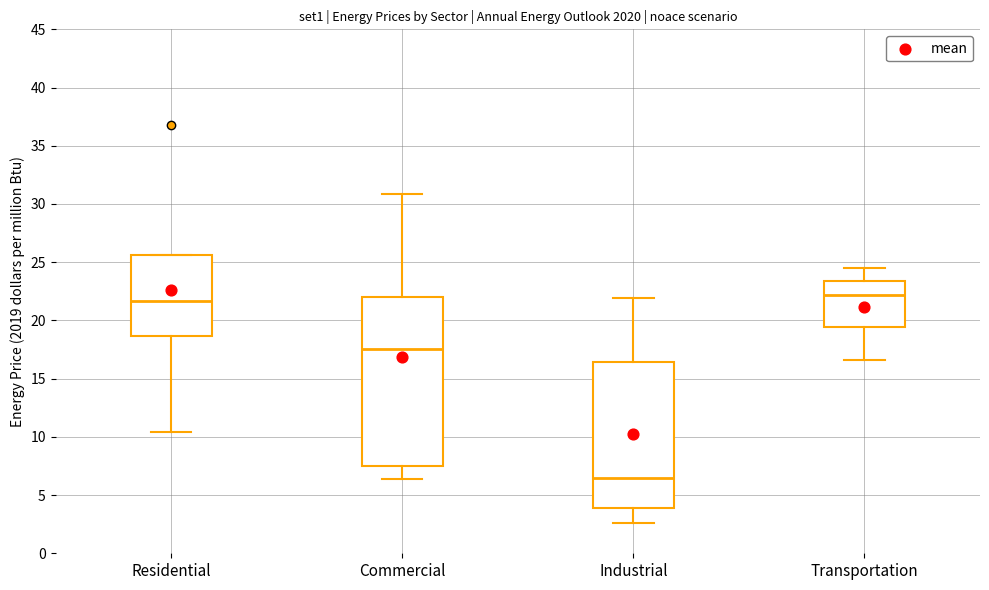

Reading left to right, transcribe this box plot: for each box, give where its median line is, the range the box spans, and where its two whiskers end, as read against the y-axis. The values are not printed on the chart, so give them approximately, as read against the axis.

Residential: median 21.5, box 18.5 to 25.5, whiskers 10.5 to 25.5
Commercial: median 17.5, box 7.5 to 22.0, whiskers 6.5 to 31.0
Industrial: median 6.5, box 4.0 to 16.5, whiskers 2.5 to 22.0
Transportation: median 22.0, box 19.5 to 23.5, whiskers 16.5 to 24.5